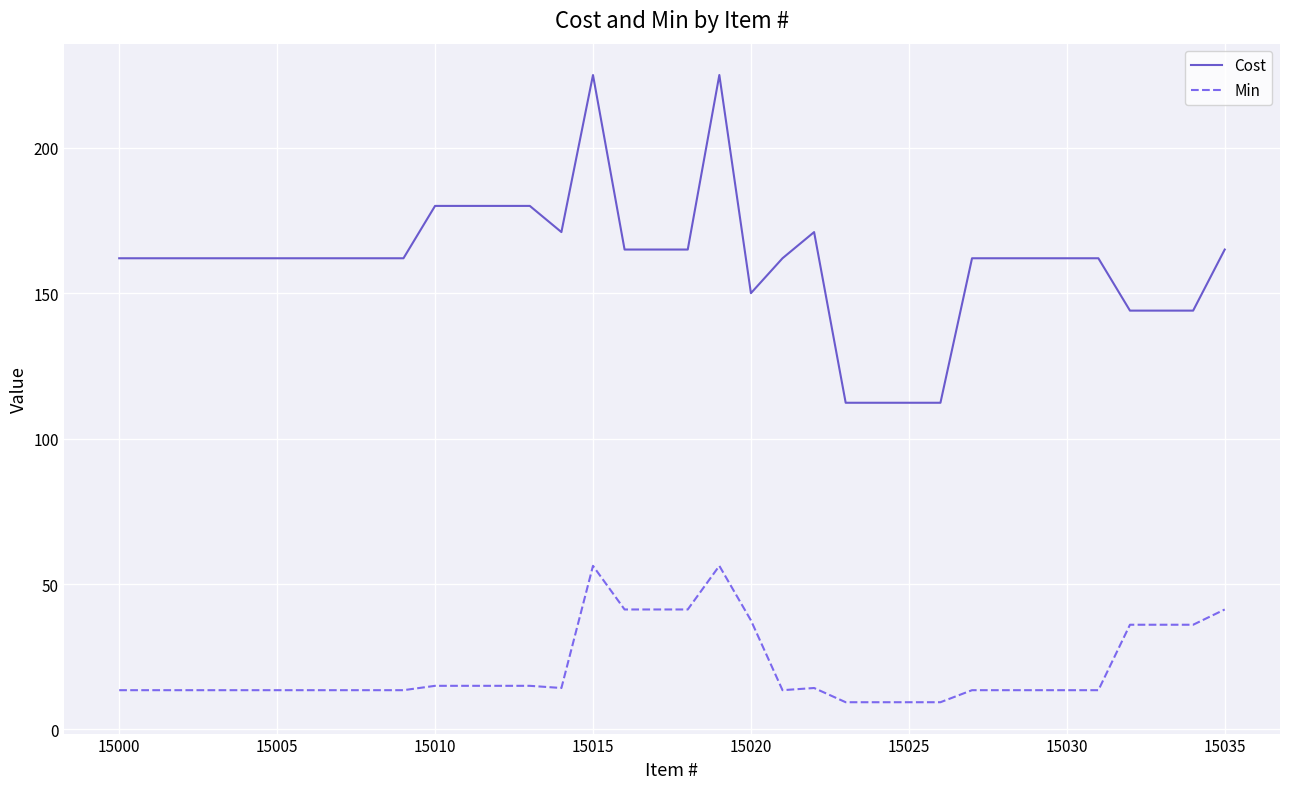

True or false: Cost and Min cross at least once.

False